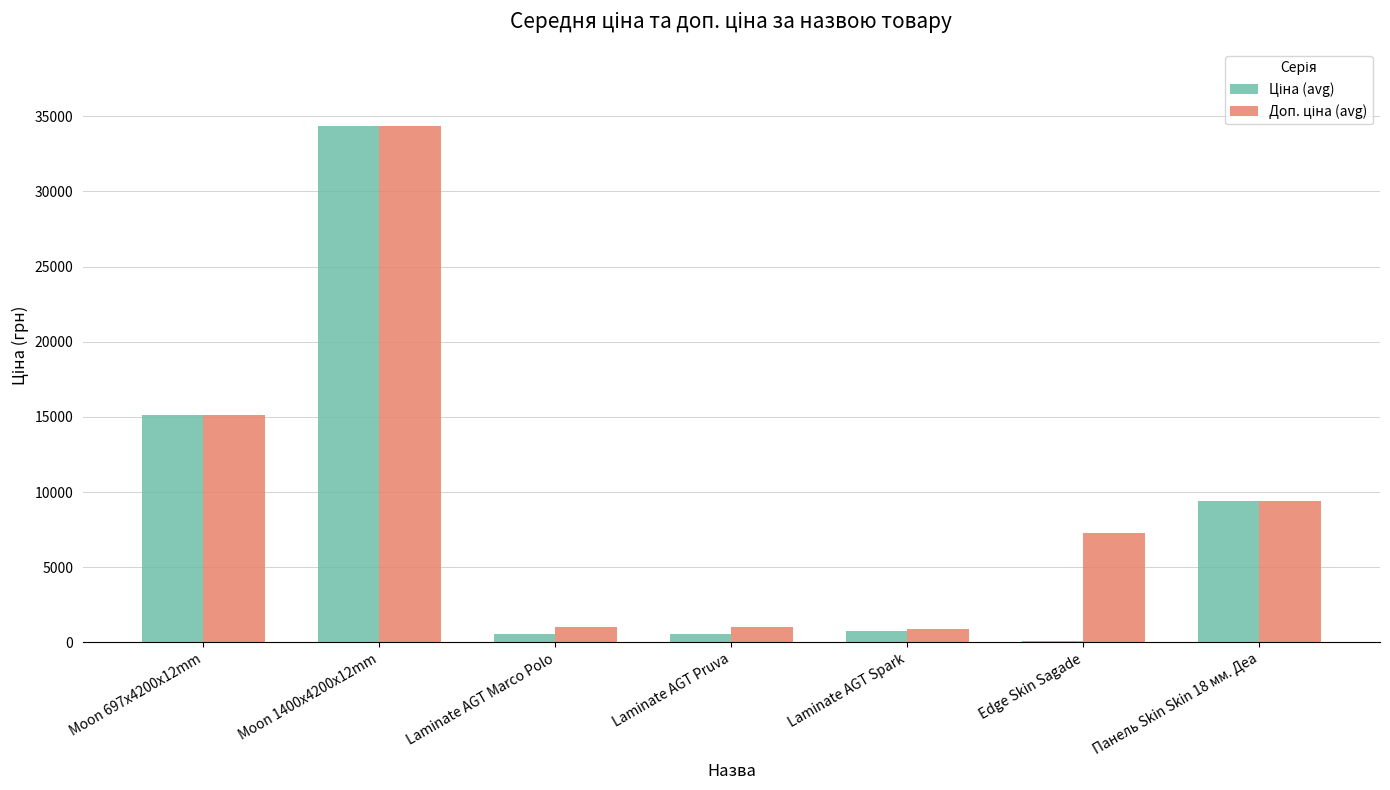

At which category does the chart reach its peak across all series?

Moon 1400x4200x12mm